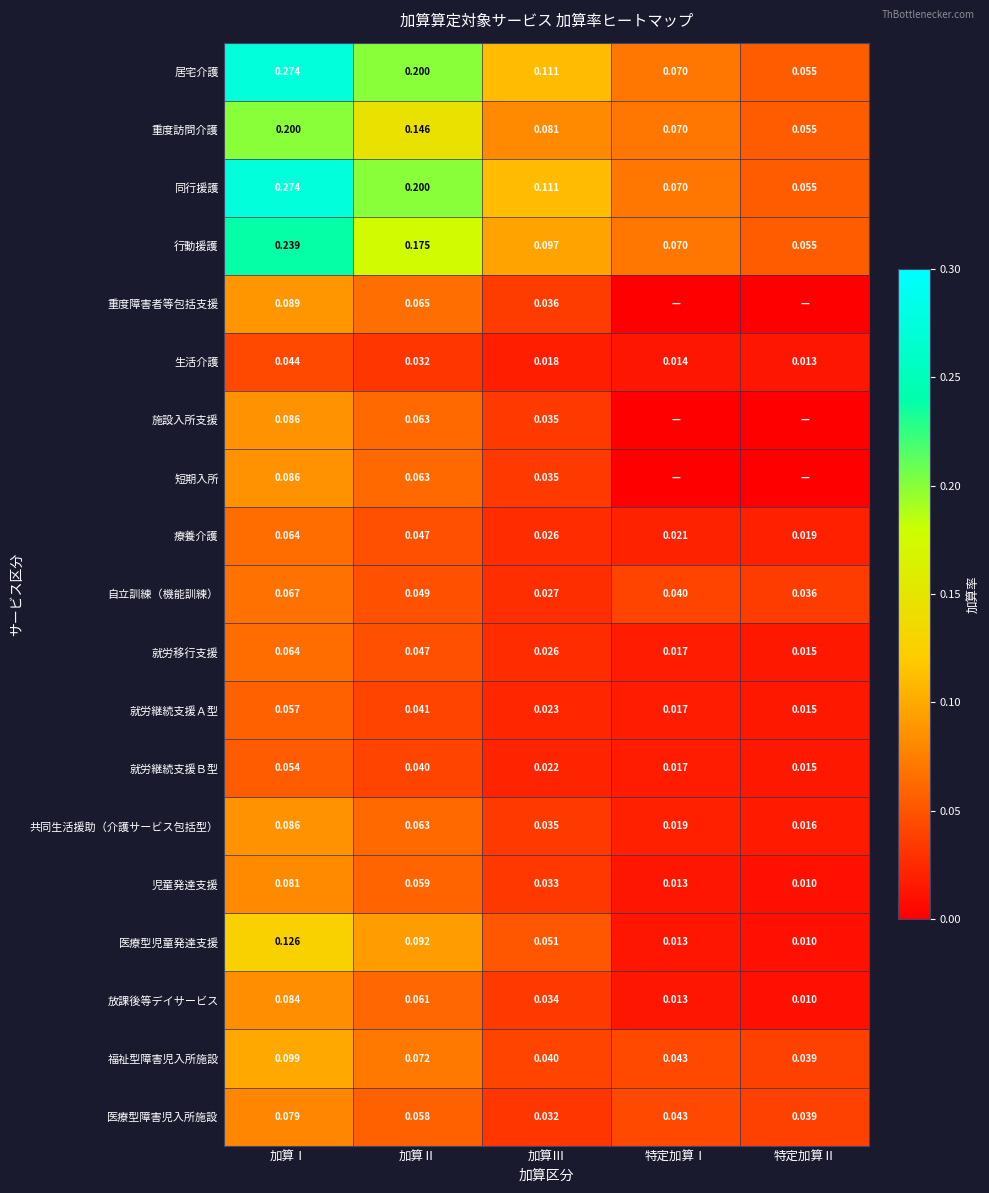

Is the value of 生活介護 at 特定加算Ⅱ greater than the value of 児童発達支援 at 加算Ⅱ?

No